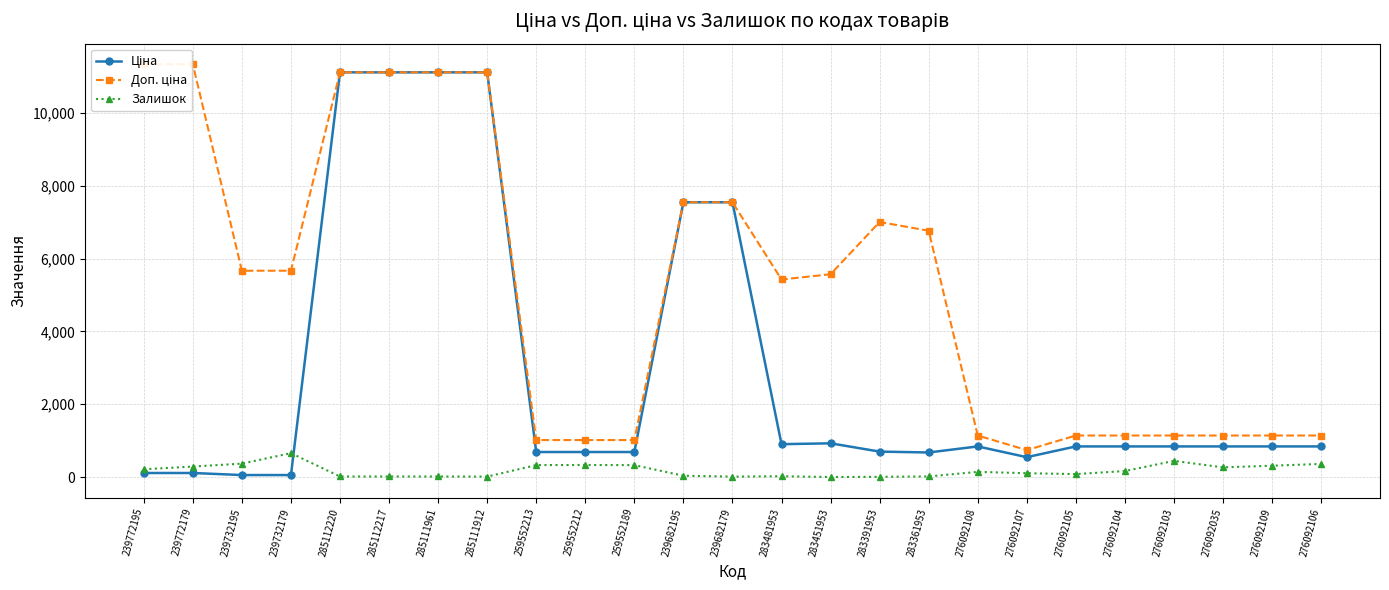

List the series in order of their peak value, lowest first.

Залишок, Ціна, Доп. ціна